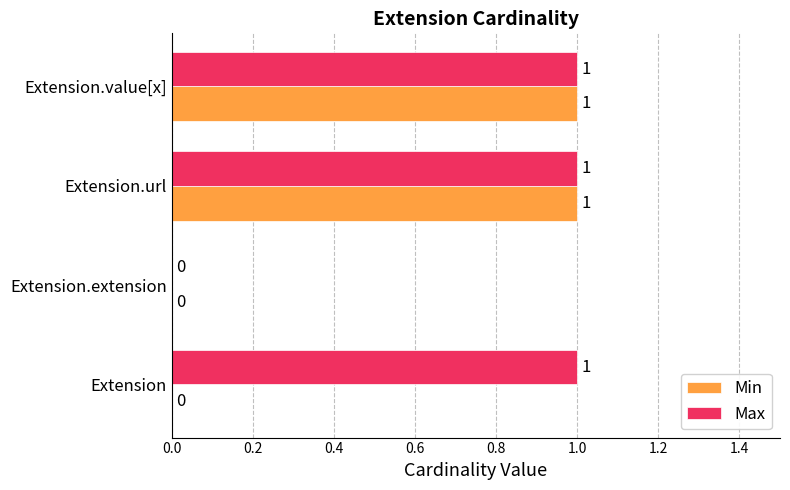

Which series has the largest total across all categories?

Max